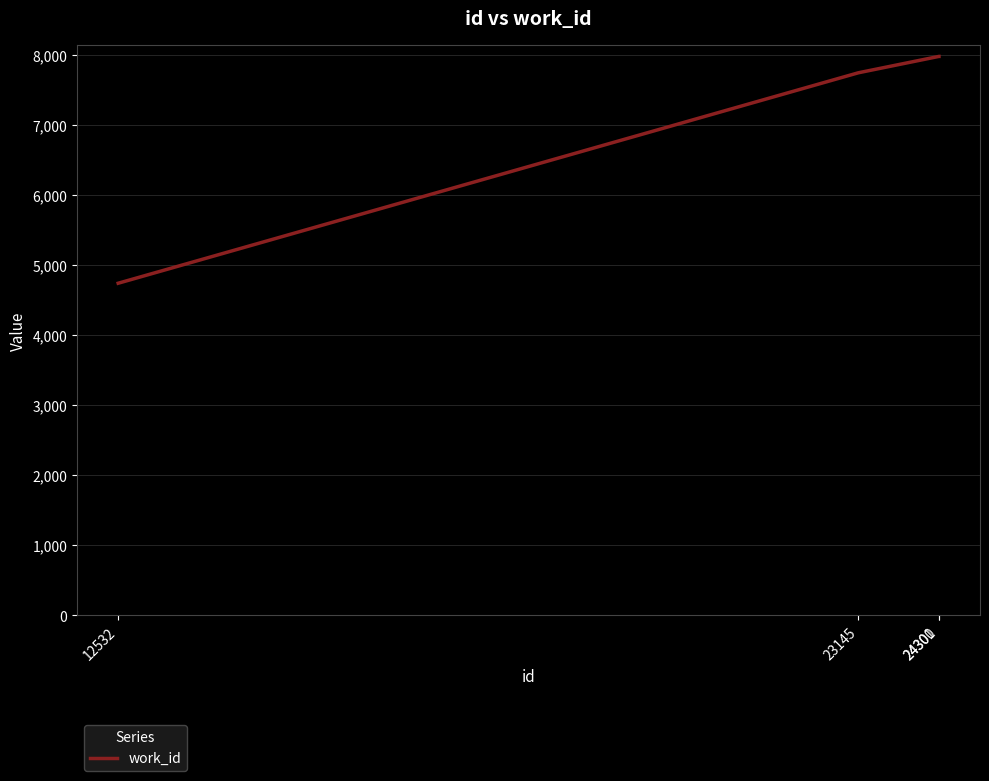

How many categories are shown in the chart?

4